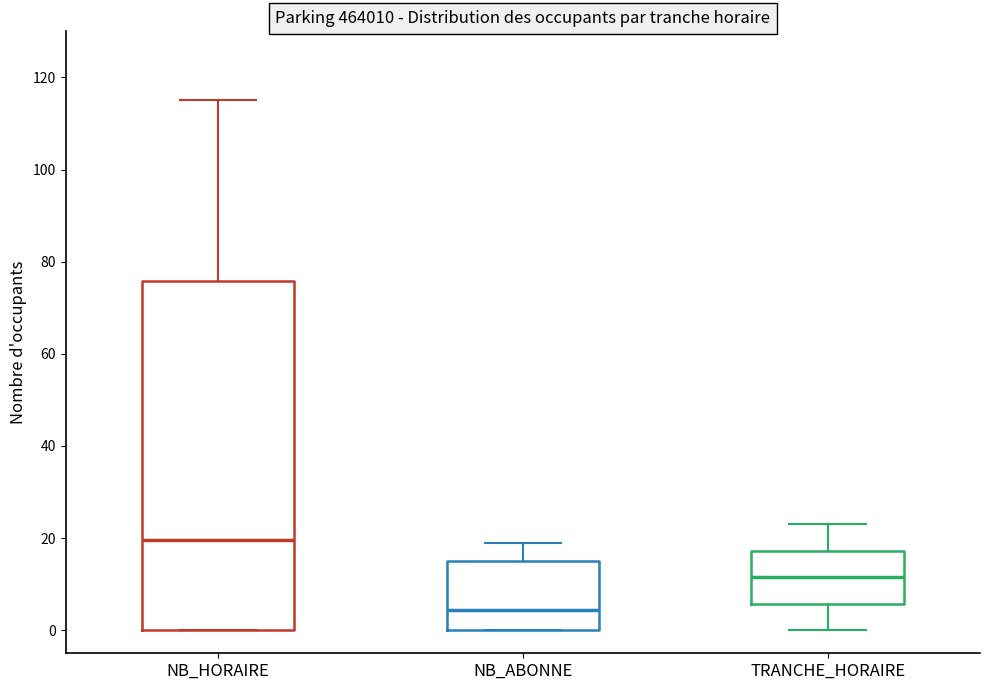

Which box has the highest median line?

NB_HORAIRE